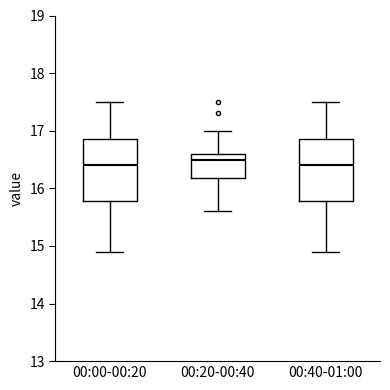

Reading left to right, read every box against the y-axis: the position of its median line, the range the box covers, and the ends of its whiskers. The values are not printed on the chart, so give them approximately, as read against the axis.

00:00-00:20: median 16.4, box 15.8 to 16.9, whiskers 14.9 to 17.5
00:20-00:40: median 16.5, box 16.2 to 16.6, whiskers 15.6 to 17.0
00:40-01:00: median 16.4, box 15.8 to 16.9, whiskers 14.9 to 17.5